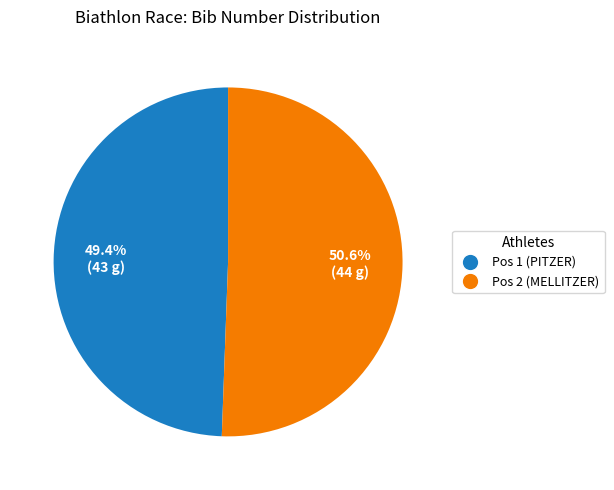

To the nearest percent, what is the combined percentage of Pos 1 (PITZER) and Pos 2 (MELLITZER)?

100%